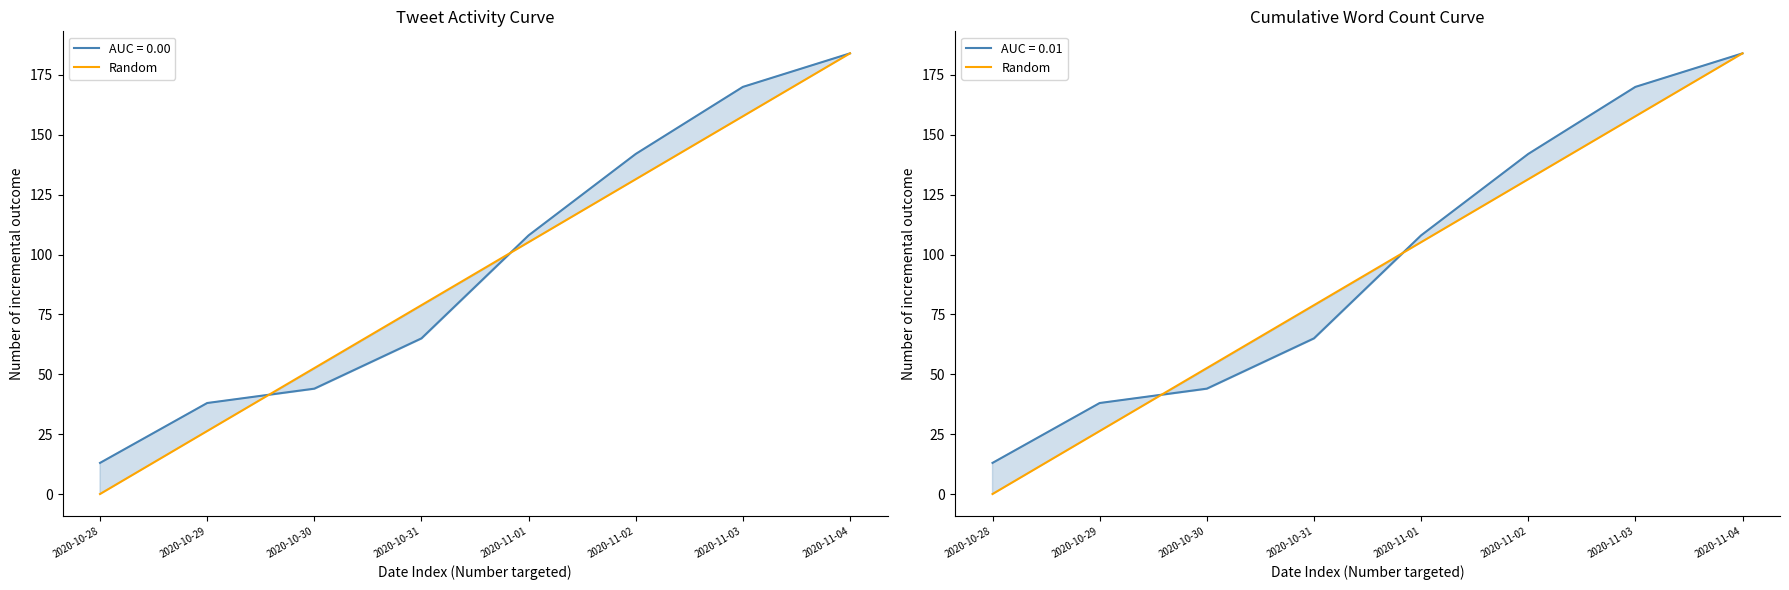

What position from the right is 2020-11-03?

2